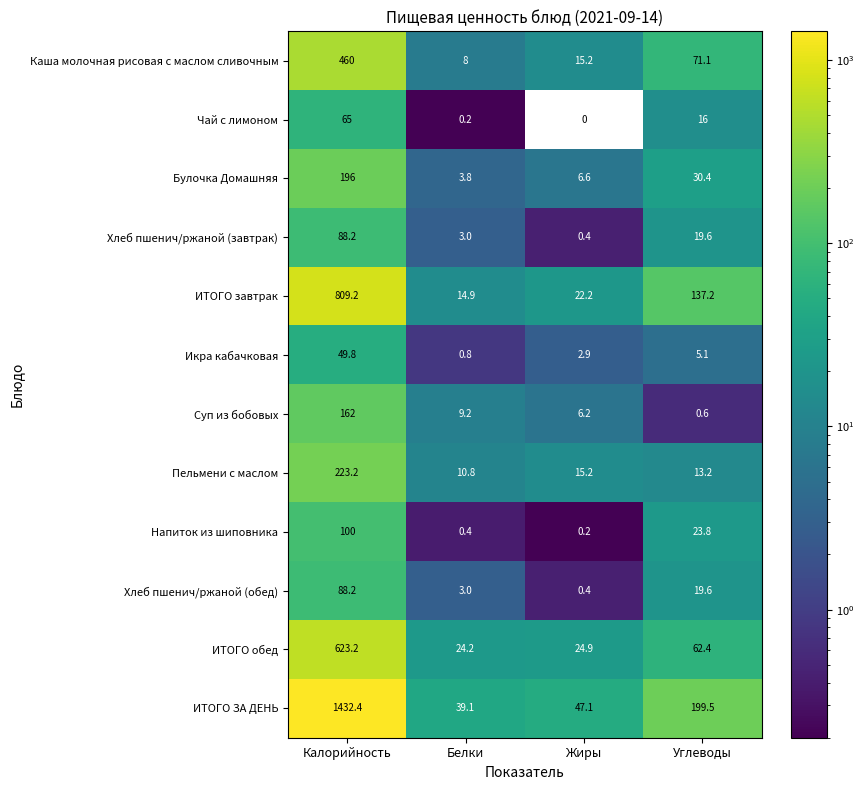

At which label does Булочка Домашняя reach its peak?

Калорийность